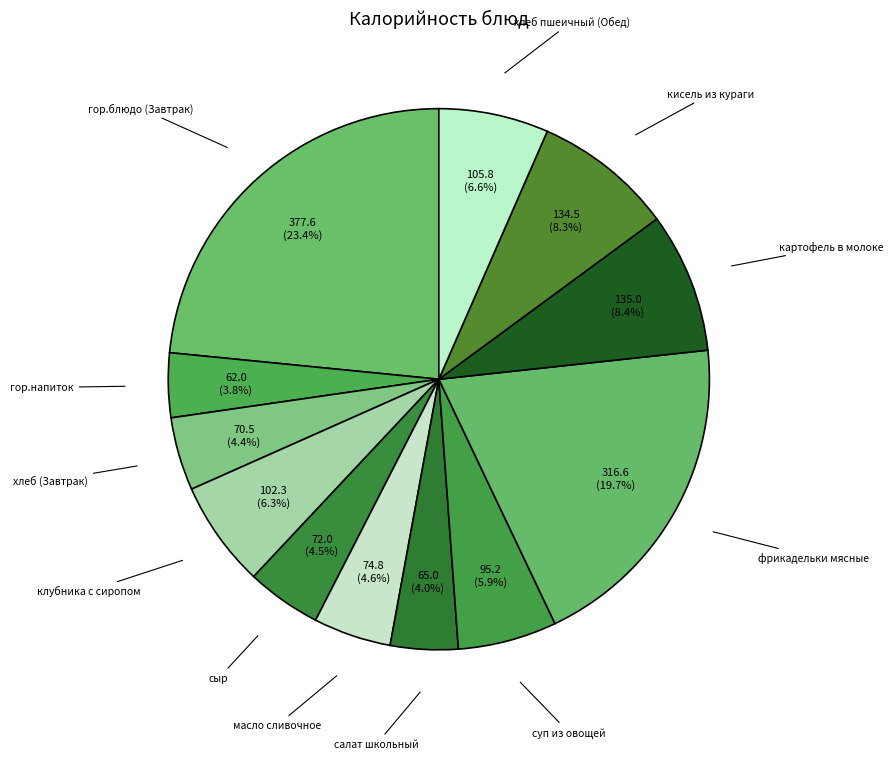

How much of the chart is everything except гор.блюдо (Завтрак)?

76.6%